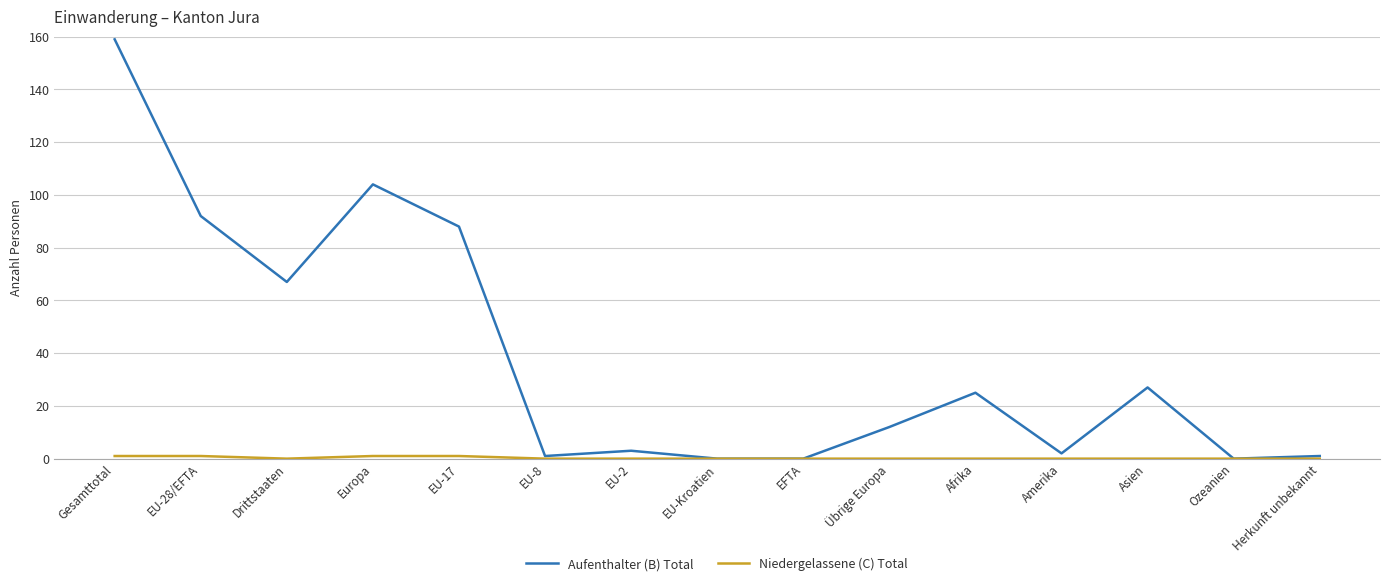

True or false: Aufenthalter (B) Total has more than 0 interior local peaks.

True